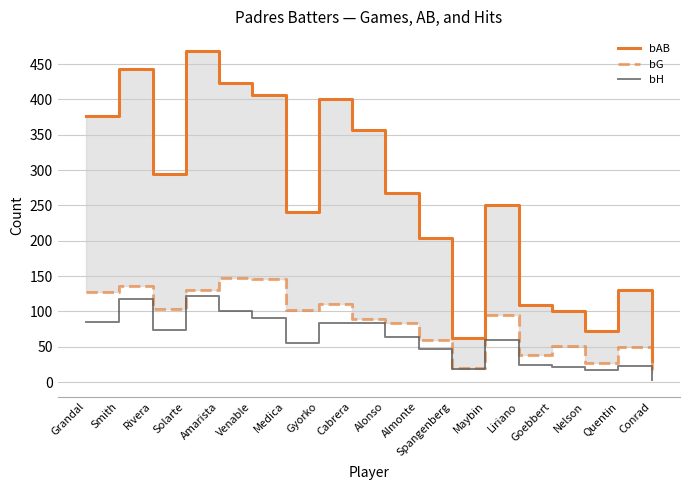

At which category is the sum across all series the highest?

Solarte